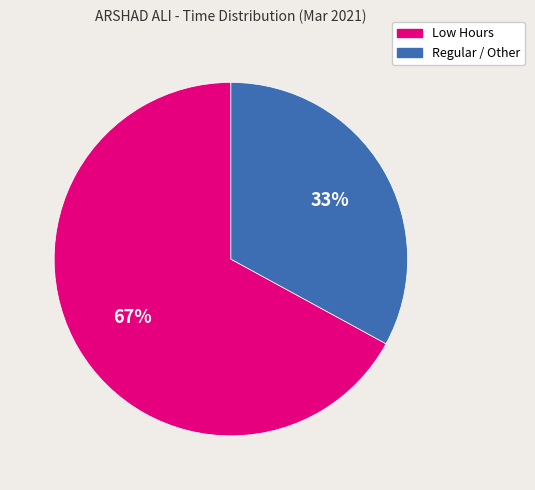

Combined, do Low Hours and Regular / Other account for over 50%?

Yes